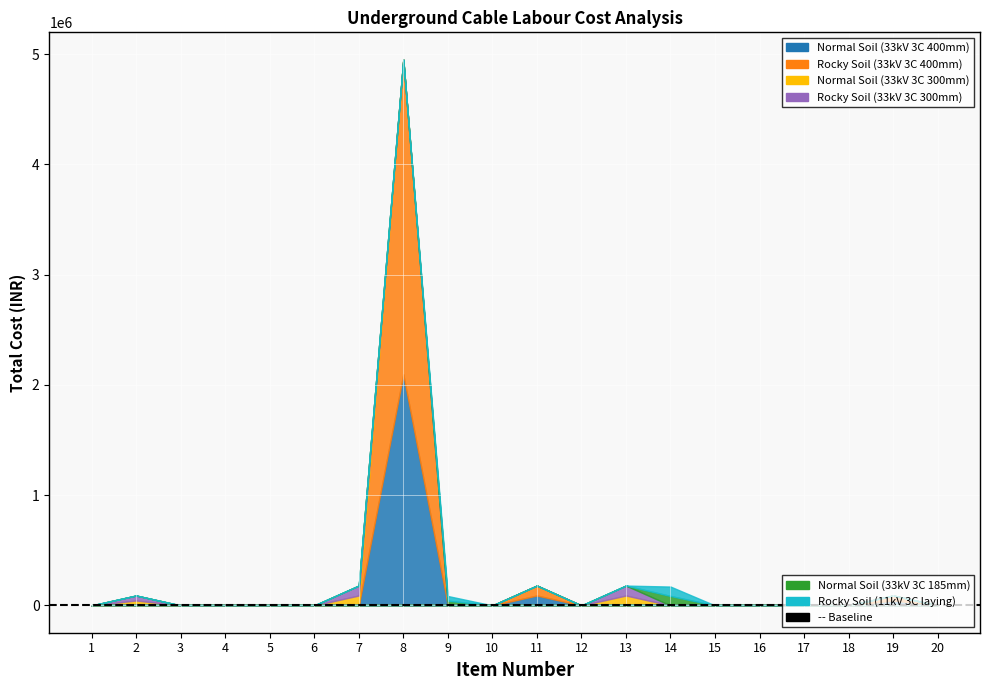

Reading left to right, extract all data points from this chart.

Normal Soil (33kV 3C 400mm): 1=0.0	2=0.0	3=0.0	4=0.0	5=0.0	6=0.0	7=0.0	8=2096000.0	9=0.0	10=0.0	11=90095.8	12=0.0	13=0.0	14=0.0	15=0.0	16=0.0	17=0.0	18=0.0	19=45047.9	20=0.0
Rocky Soil (33kV 3C 400mm): 1=0.0	2=0.0	3=0.0	4=0.0	5=0.0	6=0.0	7=0.0	8=2855000.0	9=0.0	10=0.0	11=90095.8	12=0.0	13=0.0	14=0.0	15=0.0	16=0.0	17=0.0	18=0.0	19=45047.9	20=0.0
Normal Soil (33kV 3C 300mm): 1=0.0	2=45047.9	3=0.0	4=0.0	5=0.0	6=0.0	7=90095.8	8=0.0	9=0.0	10=0.0	11=0.0	12=0.0	13=90095.8	14=0.0	15=0.0	16=0.0	17=0.0	18=0.0	19=0.0	20=0.0
Rocky Soil (33kV 3C 300mm): 1=0.0	2=45047.9	3=0.0	4=0.0	5=0.0	6=0.0	7=90095.8	8=0.0	9=0.0	10=0.0	11=0.0	12=0.0	13=90095.8	14=0.0	15=0.0	16=0.0	17=0.0	18=0.0	19=0.0	20=0.0
Normal Soil (33kV 3C 185mm): 1=0.0	2=0.0	3=0.0	4=0.0	5=0.0	6=0.0	7=0.0	8=0.0	9=42796.6	10=0.0	11=0.0	12=0.0	13=0.0	14=85593.3	15=0.0	16=0.0	17=0.0	18=0.0	19=0.0	20=0.0
Rocky Soil (11kV 3C laying): 1=0.0	2=0.0	3=0.0	4=0.0	5=0.0	6=0.0	7=0.0	8=0.0	9=42796.6	10=0.0	11=0.0	12=0.0	13=0.0	14=85593.3	15=0.0	16=0.0	17=0.0	18=0.0	19=0.0	20=0.0